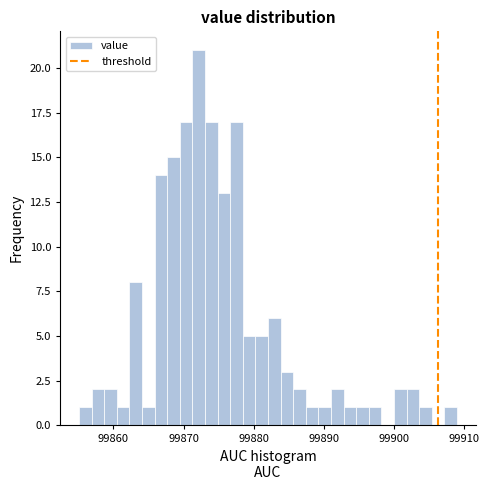

Around what value on the x-axis is the tallest bar? Give the approximate position of its centre, as read against the axis.

99872